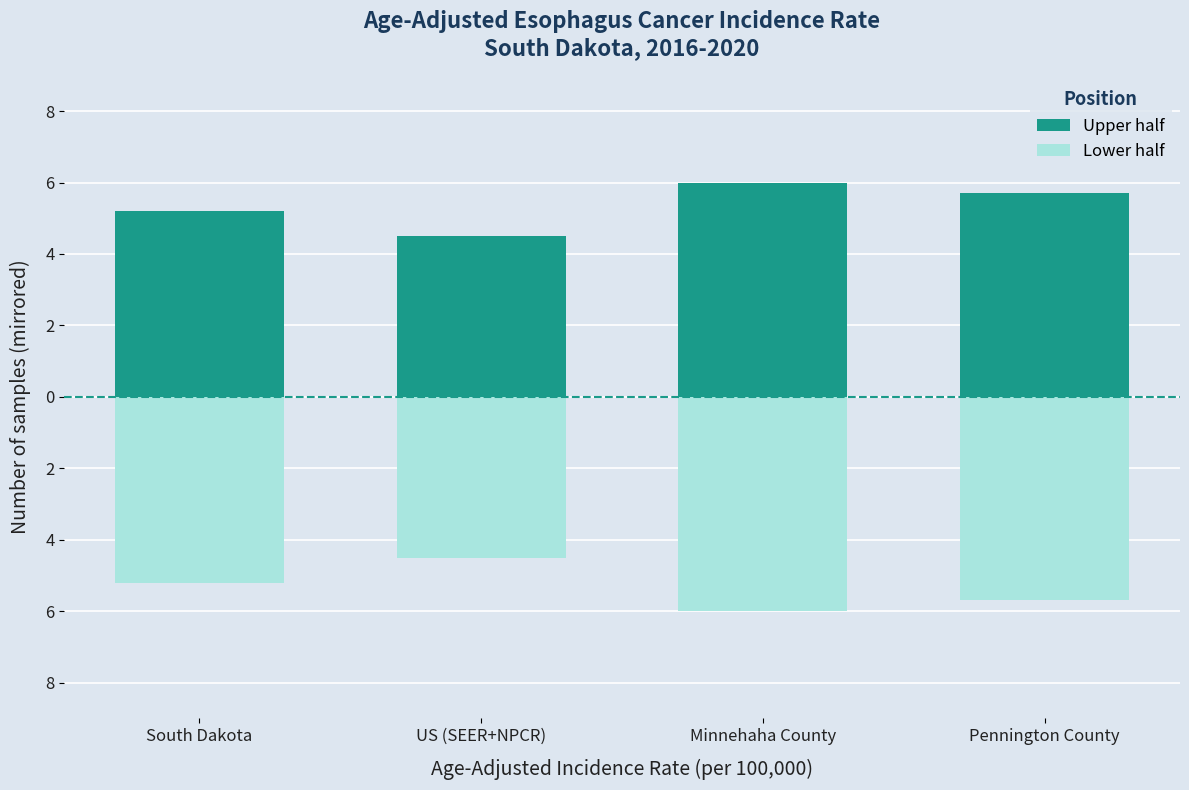

Reading left to right, what are all the values shown in this chart?

Upper half: 5.2	4.5	6.0	5.7
Lower half: -5.2	-4.5	-6.0	-5.7